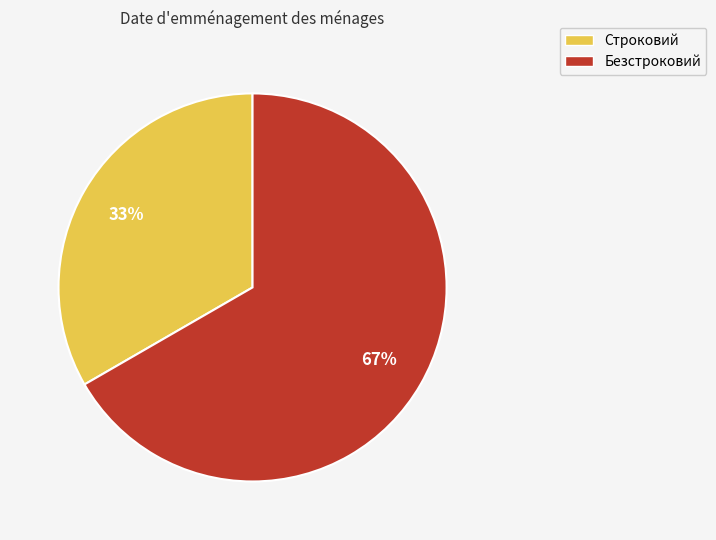

Does Безстроковий represent more than half of the total?

Yes